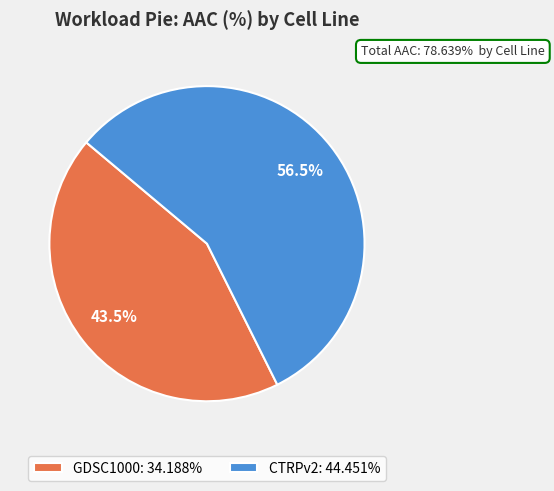

What is the smallest slice in the pie chart?

GDSC1000